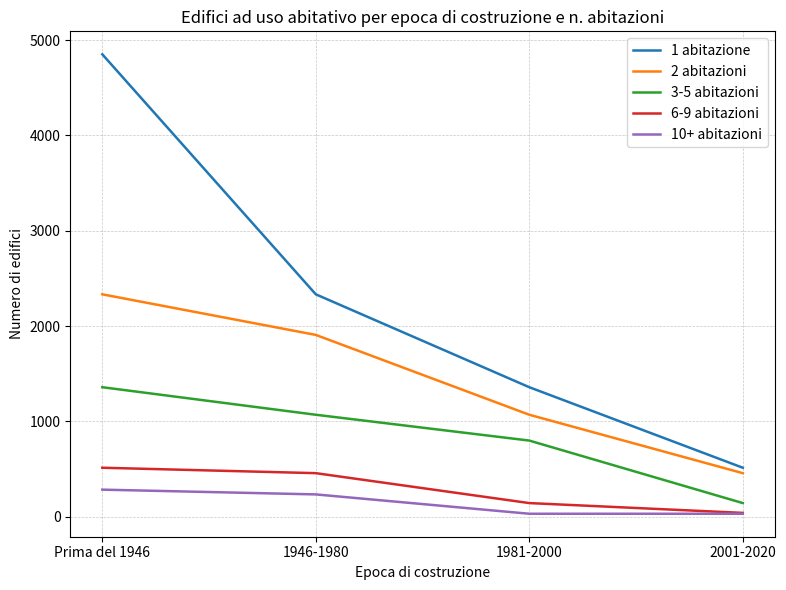

What is the difference between the highest and lowest values at Prima del 1946?

4569